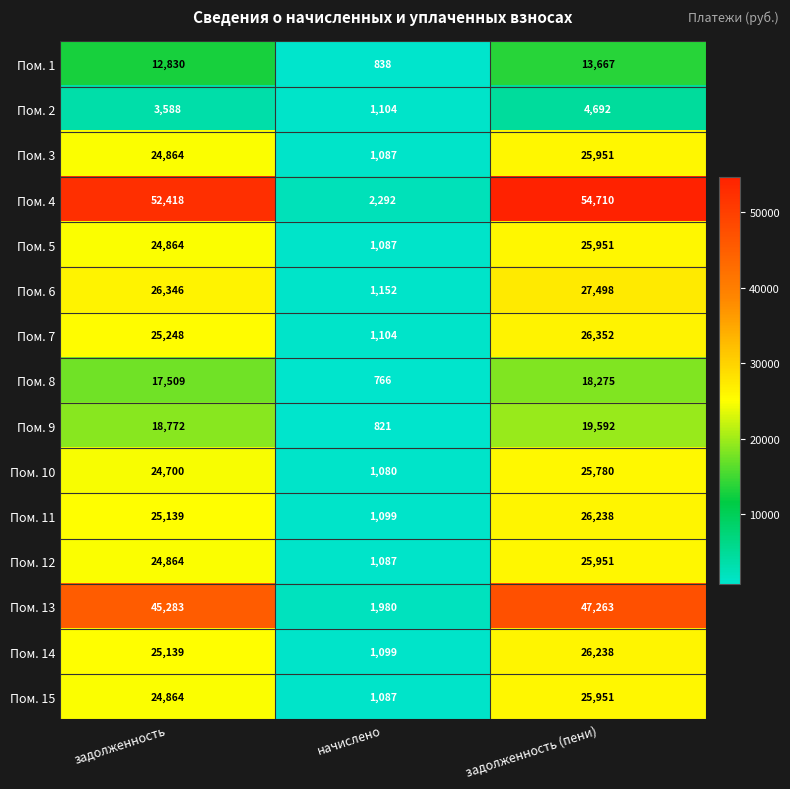

Count the number of categories in the chart.

3